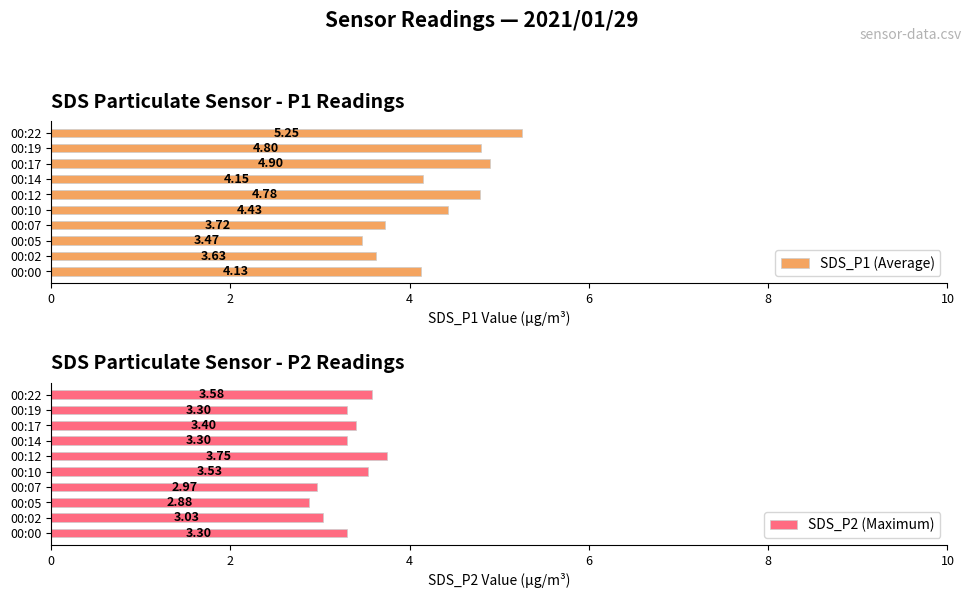

What value does the SDS_P2 (Maximum) series have at 00:14?

3.3